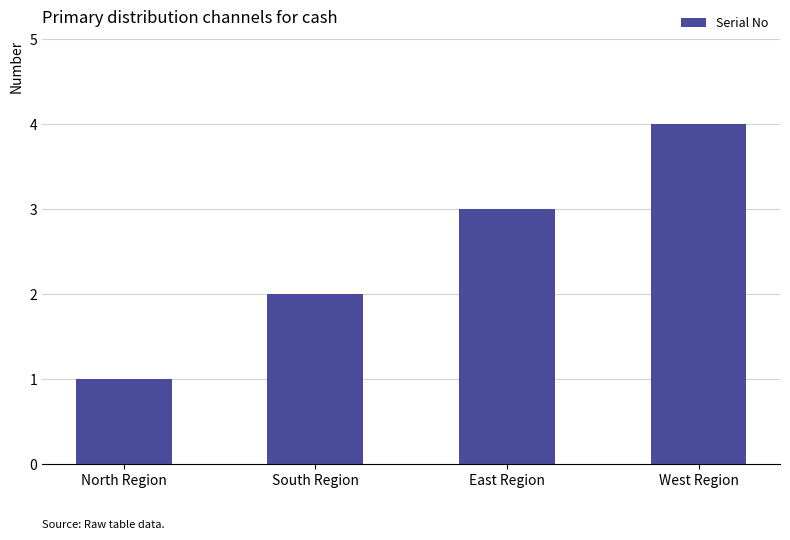

Reading left to right, extract all data points from this chart.

North Region=1	South Region=2	East Region=3	West Region=4